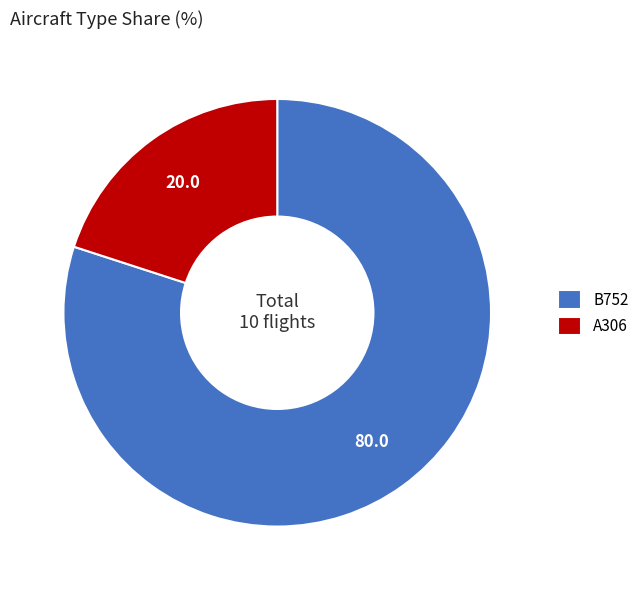

Do A306 and B752 together represent more than half of the pie?

Yes